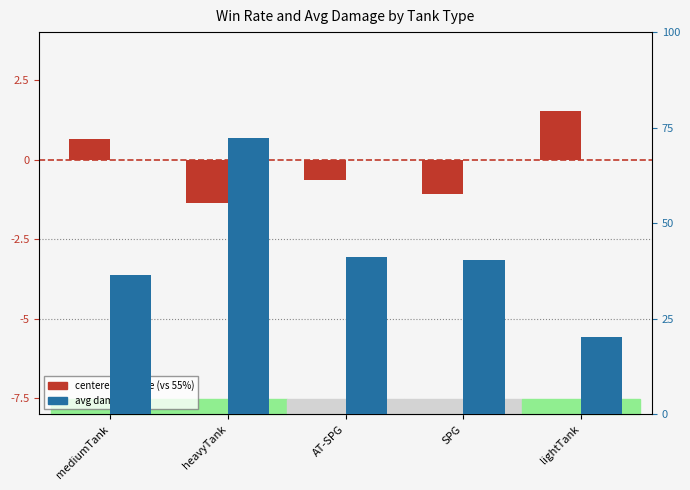

The value of avg damage at lightTank is 283.1. True or false?

True